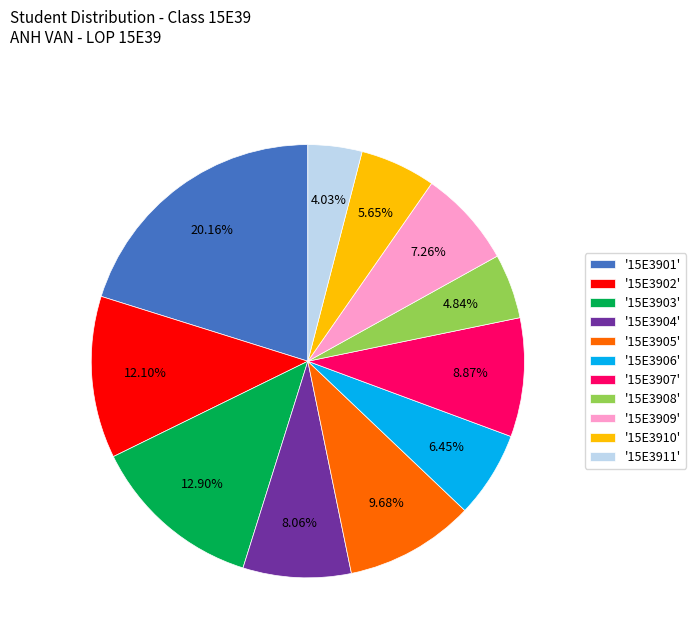

Does any single category account for the majority?

No